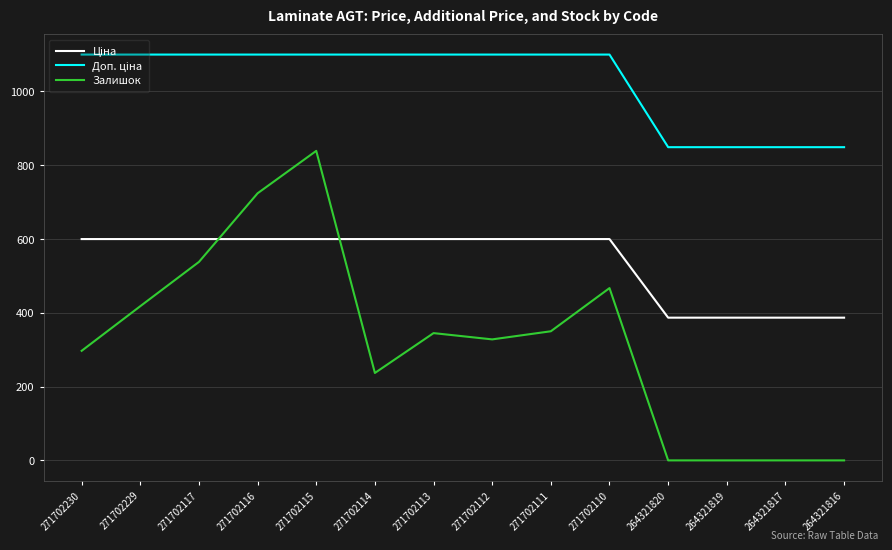

The value of Залишок at 271702229 is 169.7. True or false?

False